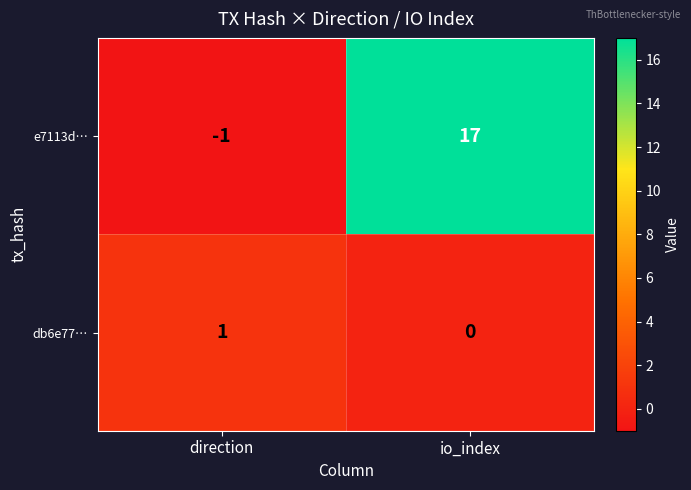

Which series changed the most between direction and io_index?

e7113d…